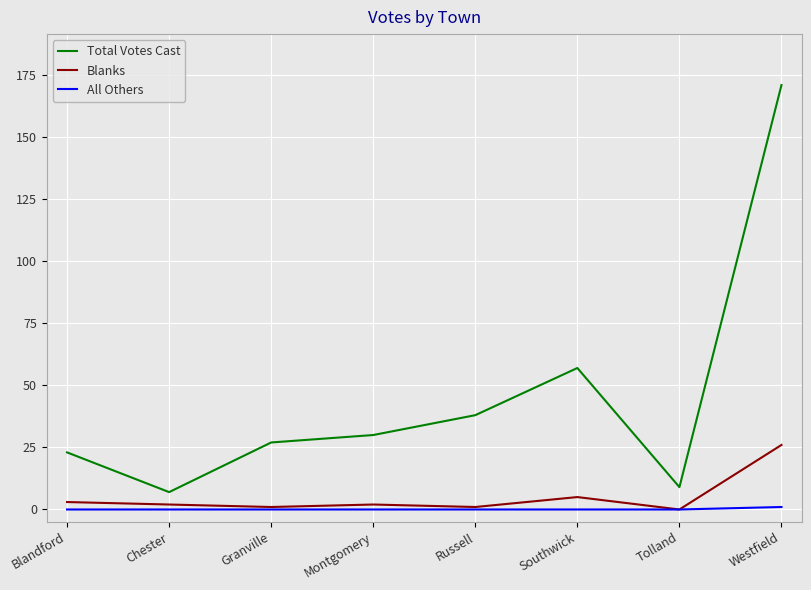

True or false: Total Votes Cast and Blanks intersect in this chart.

False